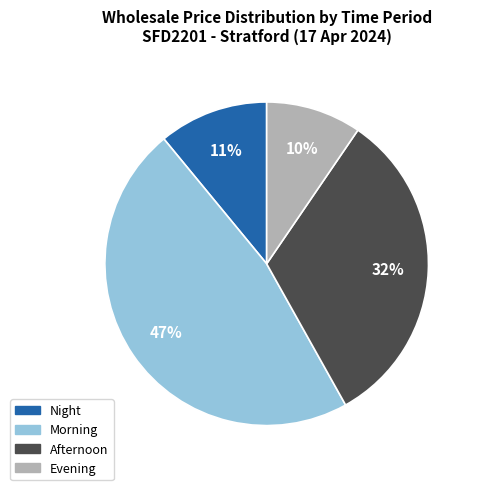

To the nearest percent, what is the average slice percentage?

25%